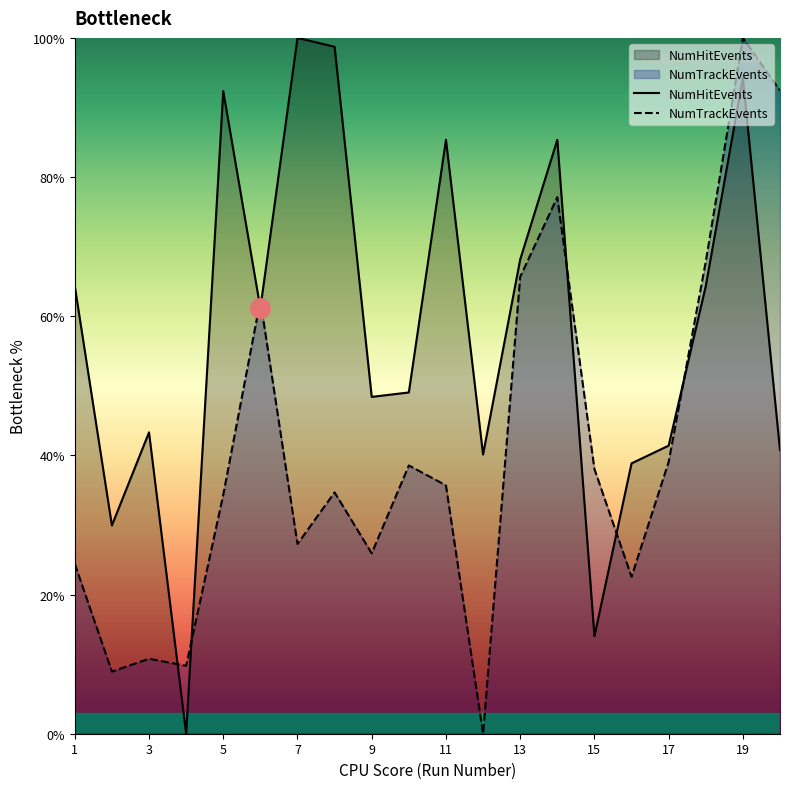

How many values in the NumTrackEvents series exceed 35?

10